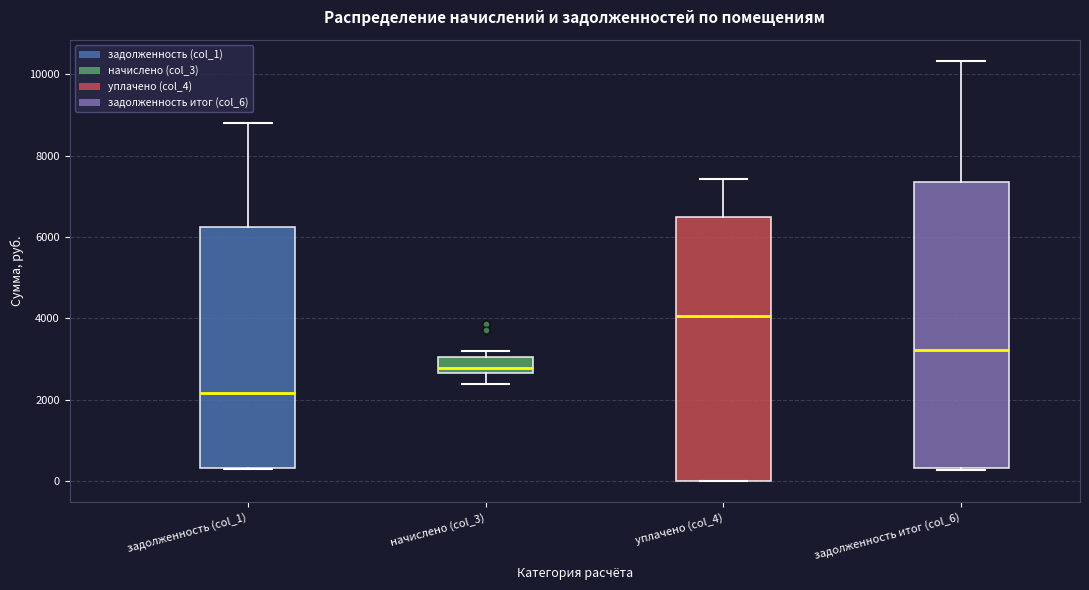

Which box's median line is the highest?

уплачено (col_4)